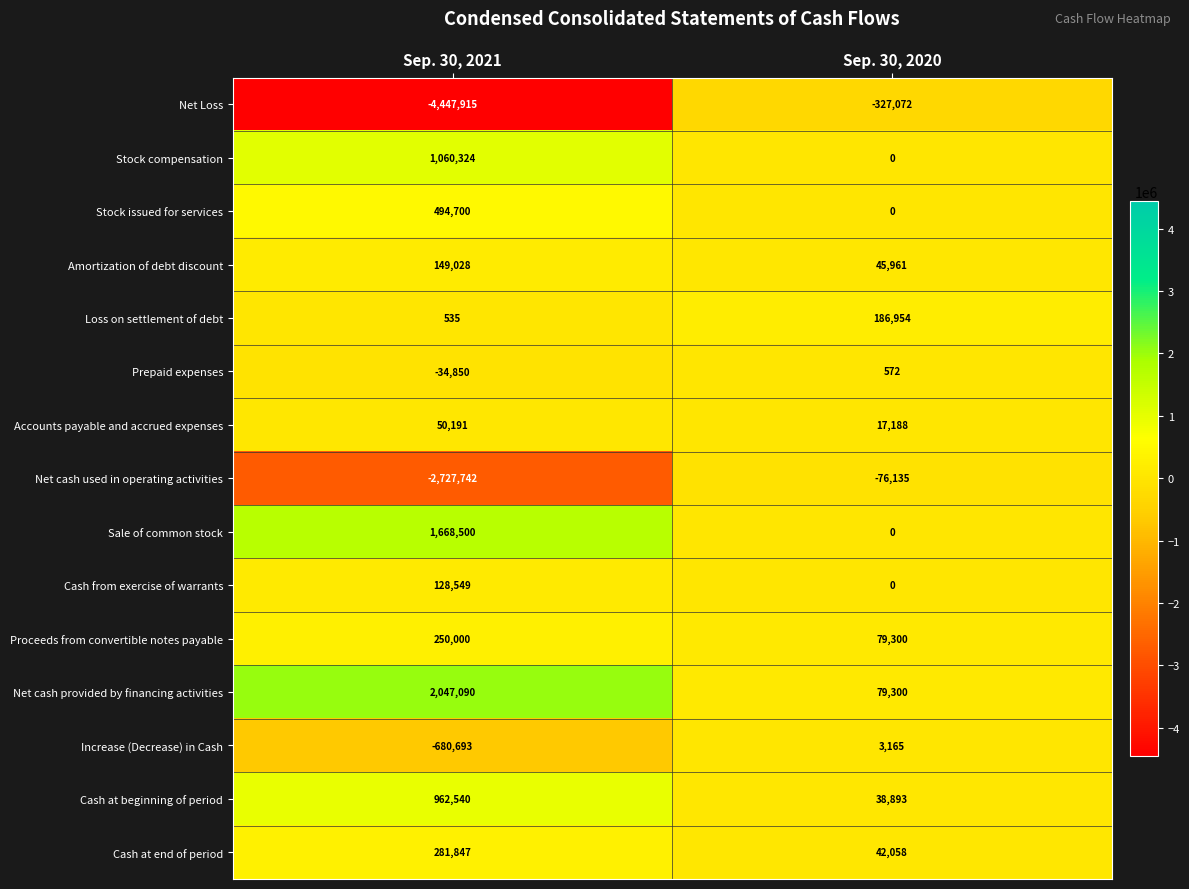

What is the greatest value displayed?

2047090